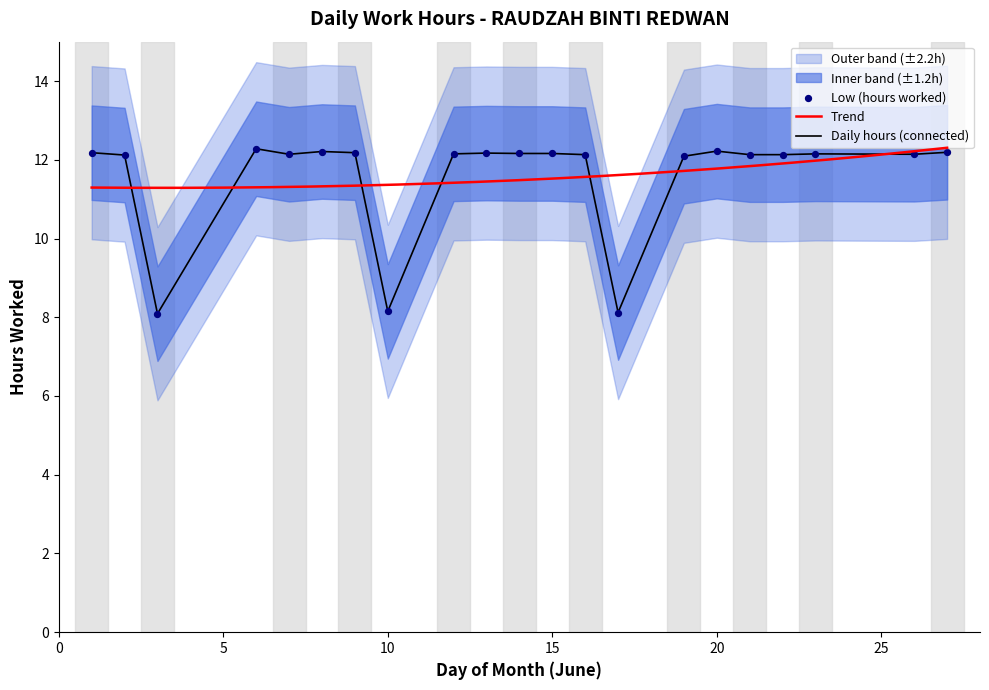

What is the change in value from 1 to 10?

-4.0